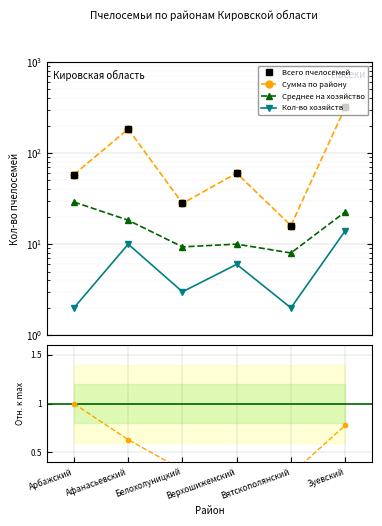

At which category is the sum across all series the highest?

Зуевский